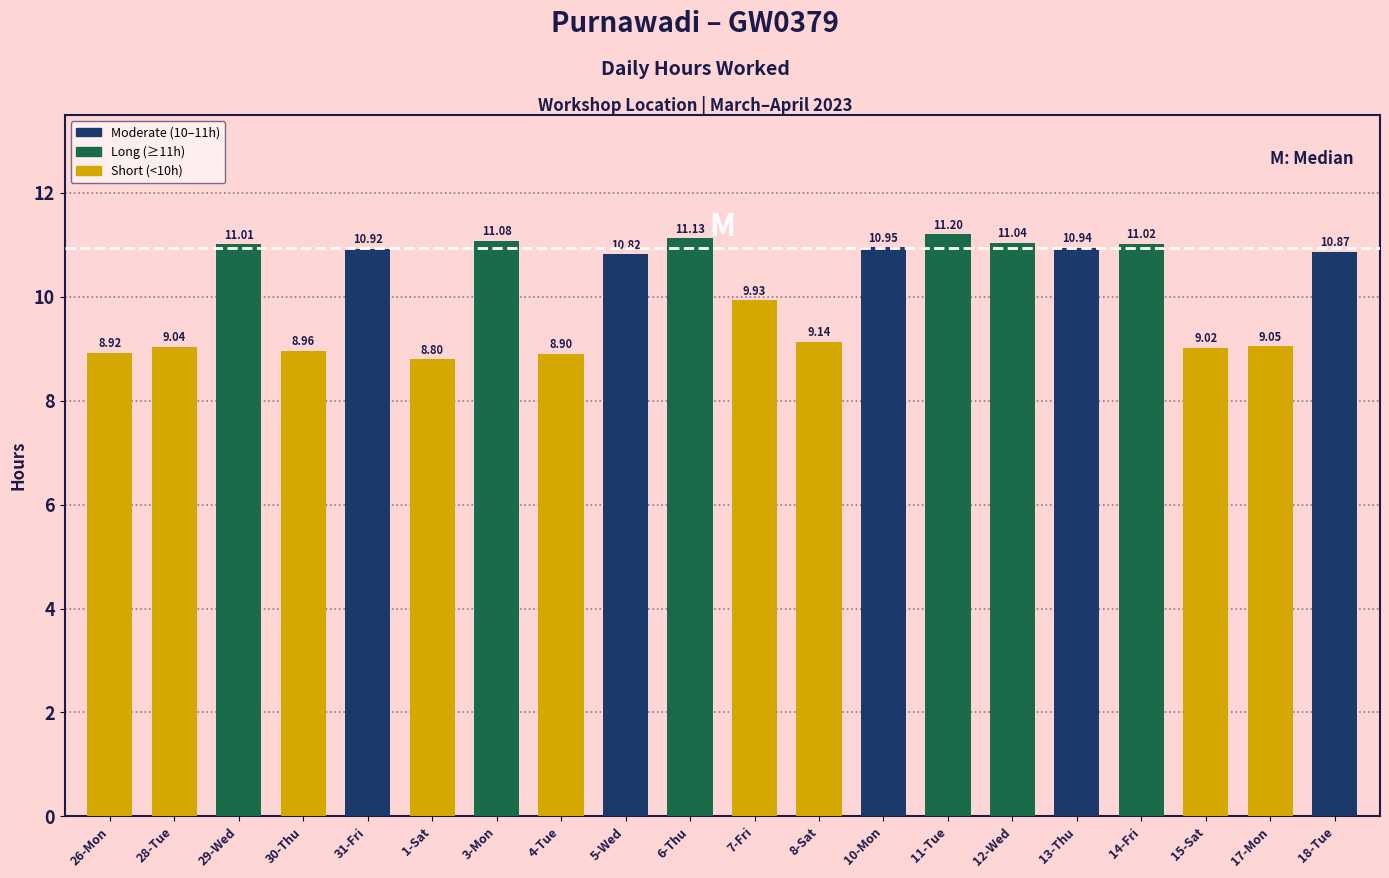

What position from the right is 26-Mon?

20